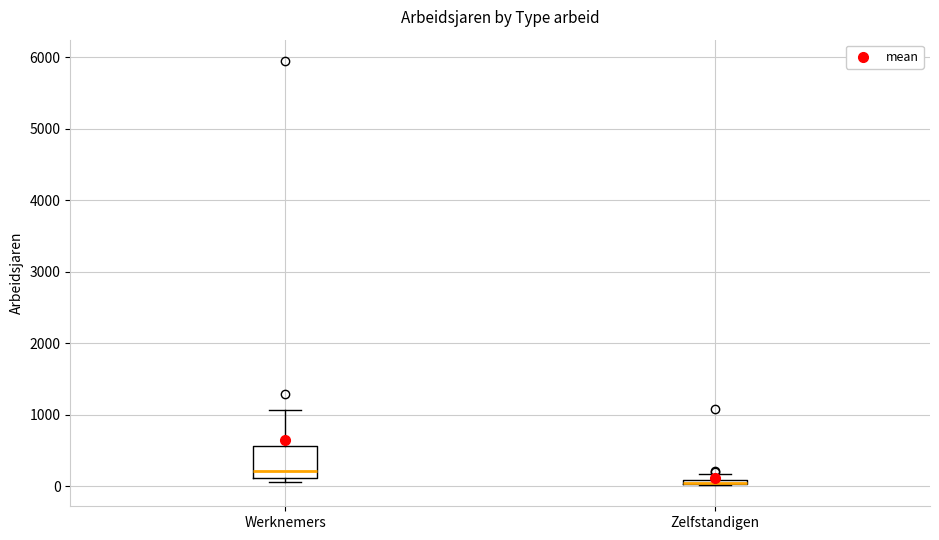

Comparing the boxes themselves (not the whiskers), which one is the tallest?

Werknemers